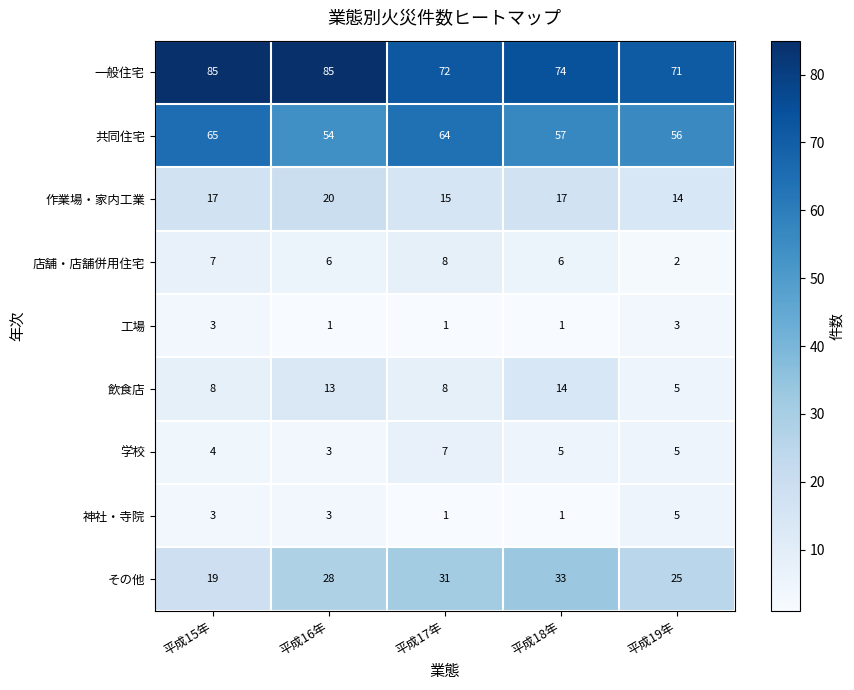

What is the maximum value for 共同住宅?

65